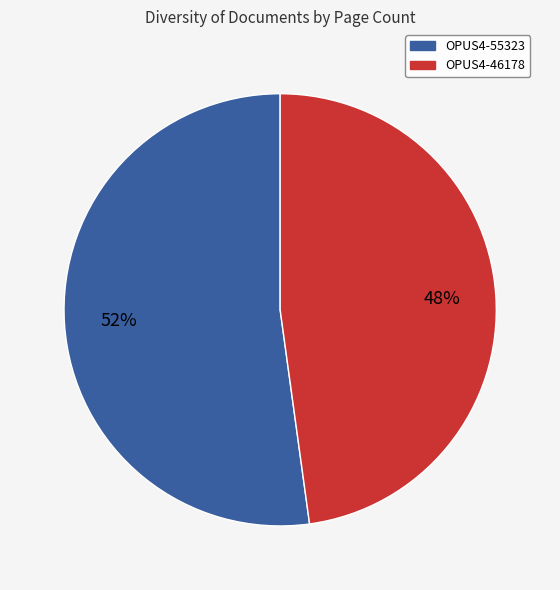

Is the sum of OPUS4-55323 and OPUS4-46178 greater than half?

Yes